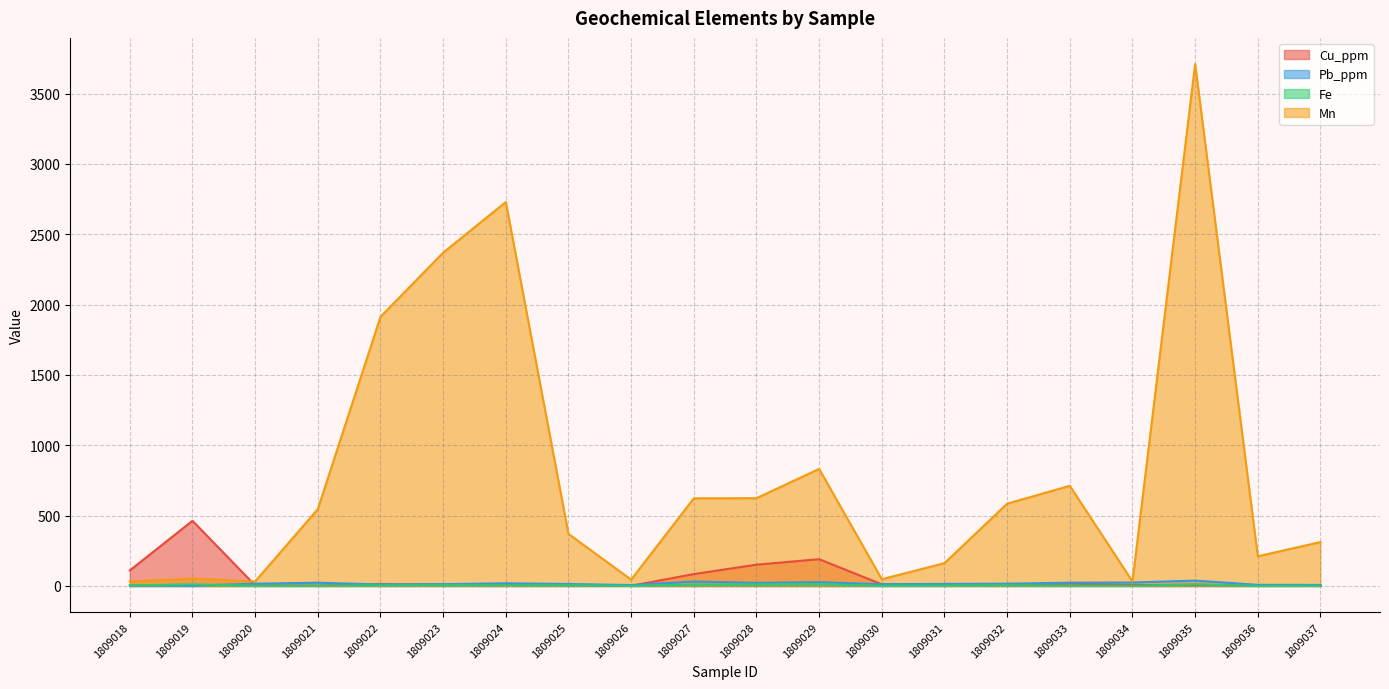

Reading left to right, list all the values displayed in this chart.

Cu_ppm: 110.8	463.3	4.3	2.4	13.2	9.6	14.9	5.9	1.2	84.7	151.4	190.4	11.7	11.5	8.7	16.9	6.0	8.3	3.8	3.3
Pb_ppm: 3.6	1.8	16.3	23.1	10.6	12.9	18.9	14.2	6.5	31.6	22.5	27.0	12.5	14.8	16.2	23.5	24.7	38.1	7.9	7.5
Fe: 4.2	12.1	1.1	1.2	4.2	4.8	5.0	4.8	0.7	9.2	10.0	12.8	1.1	2.7	4.7	1.9	1.1	10.9	0.7	1.3
Mn: 32.0	52.0	32.0	546.0	1913.0	2369.0	2729.0	370.0	45.0	623.0	624.0	832.0	48.0	162.0	585.0	712.0	32.0	3710.0	211.0	312.0